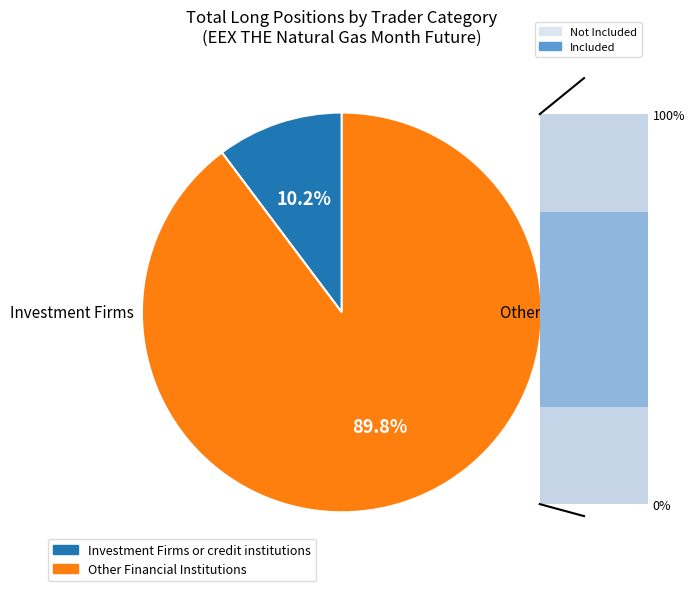

The Investment Firms or credit institutions slice represents 10% of the pie. True or false?

True